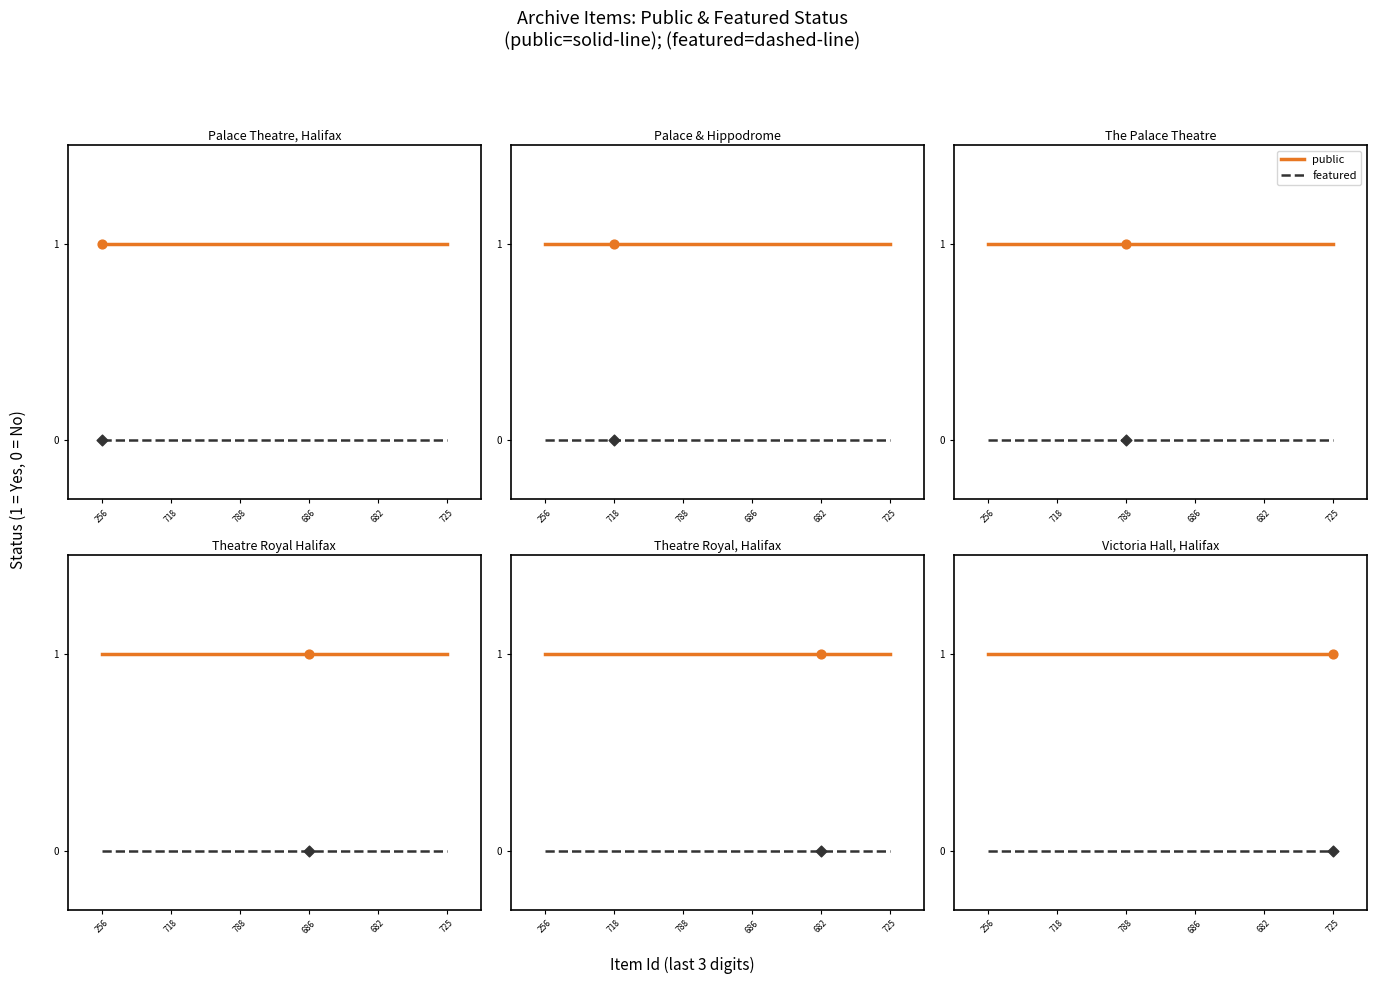

Which series has the largest total across all categories?

public